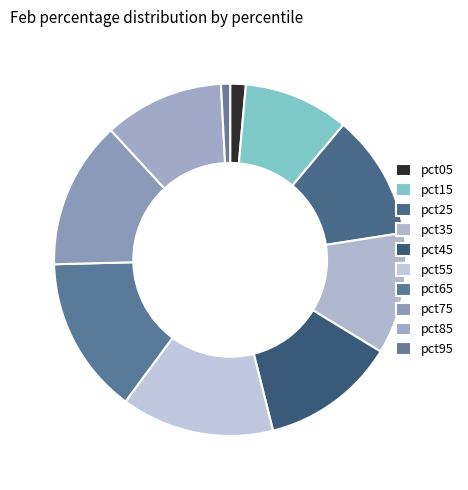

Between pct35 and pct15, which is larger?

pct35